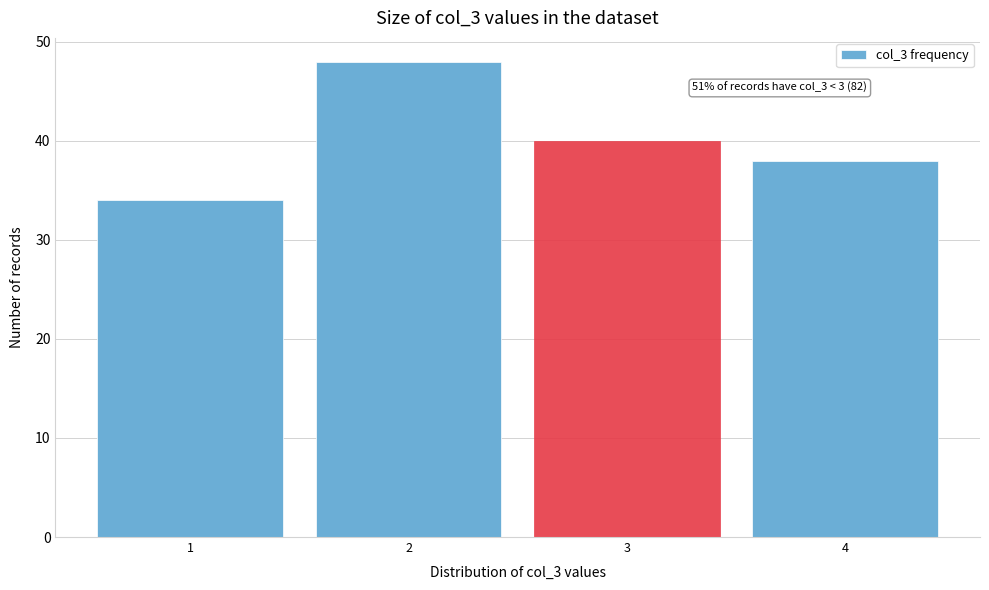

Which range on the x-axis has the tallest bar?

1.5 to 2.5